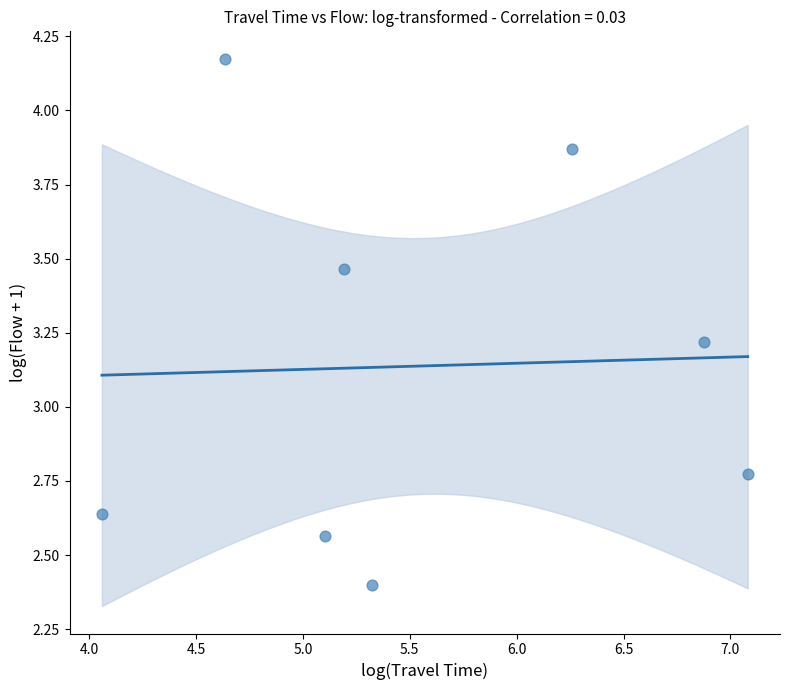

What is the average Y value?

3.1